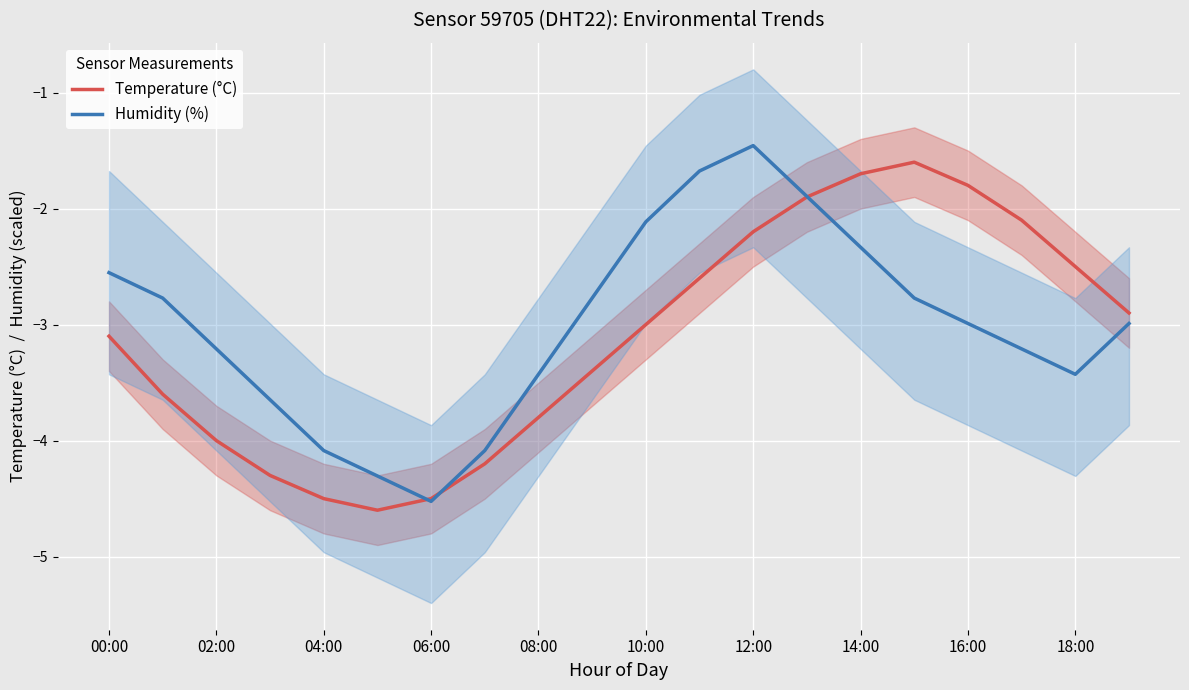

List the series in order of their overall mean, highest first.

Humidity (%), Temperature (°C)